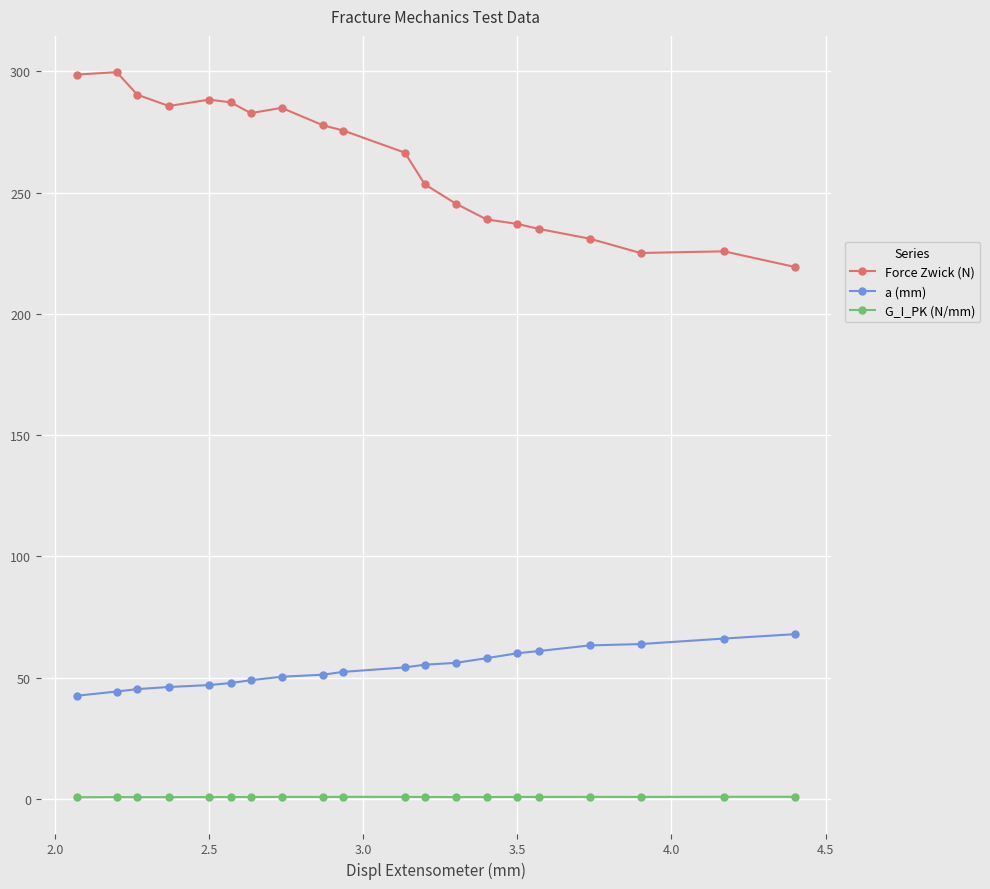

What is the value of the a (mm) point at the 16th from the left?

60.9